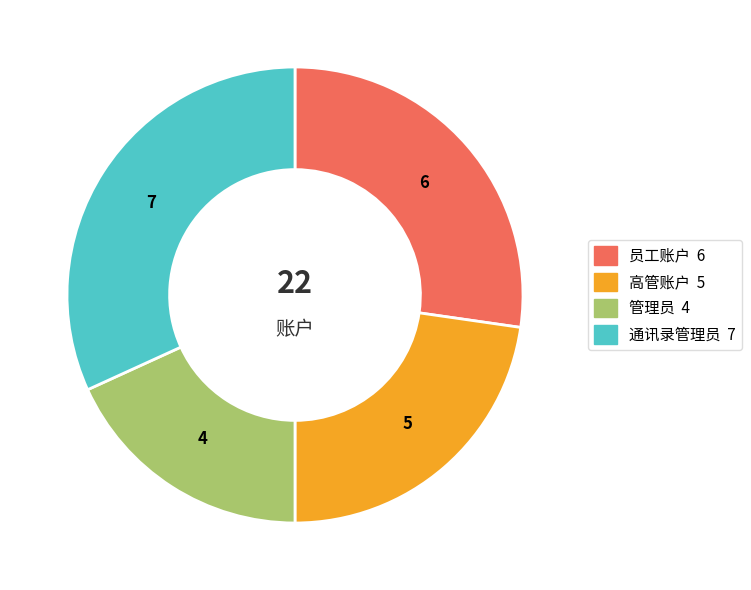

Does any single category account for the majority?

No